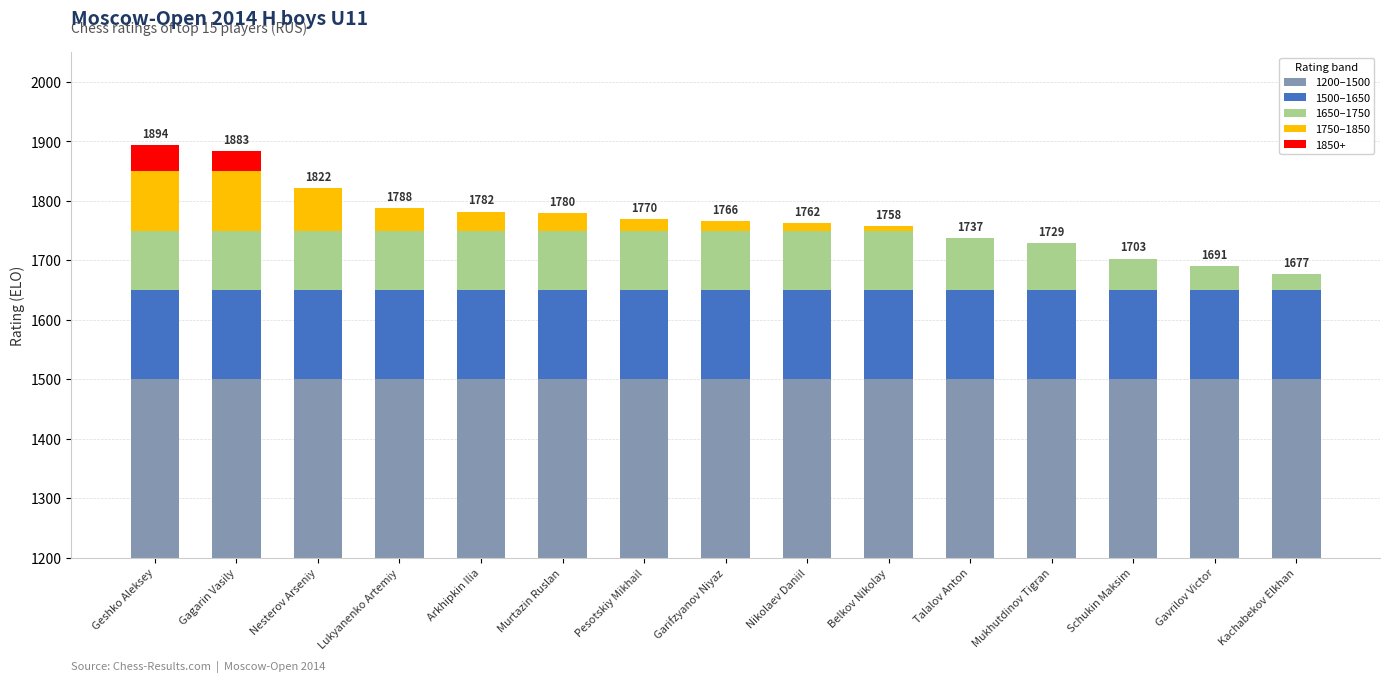

Read the 1200–1500 value at Garifzyanov Niyaz.

300